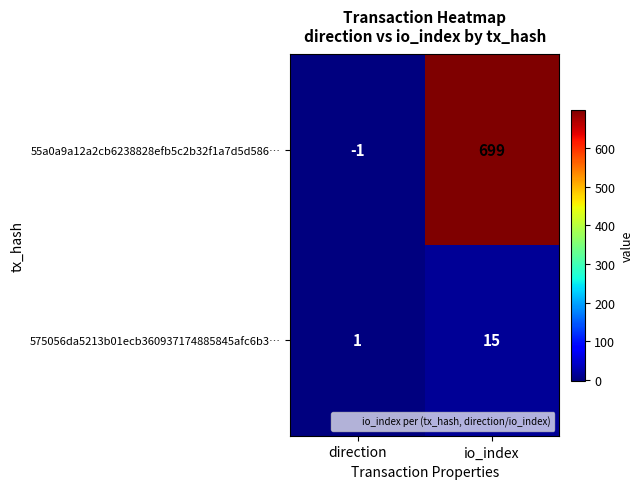

How many categories are shown in the chart?

2